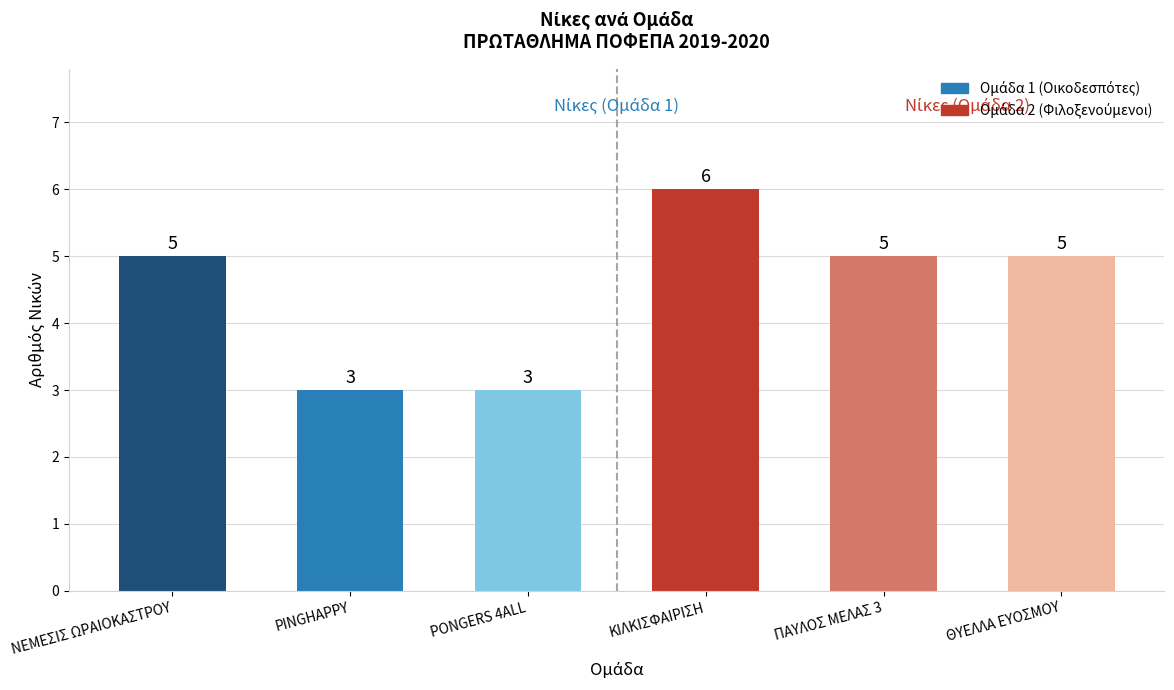

How many values are below 5?

2